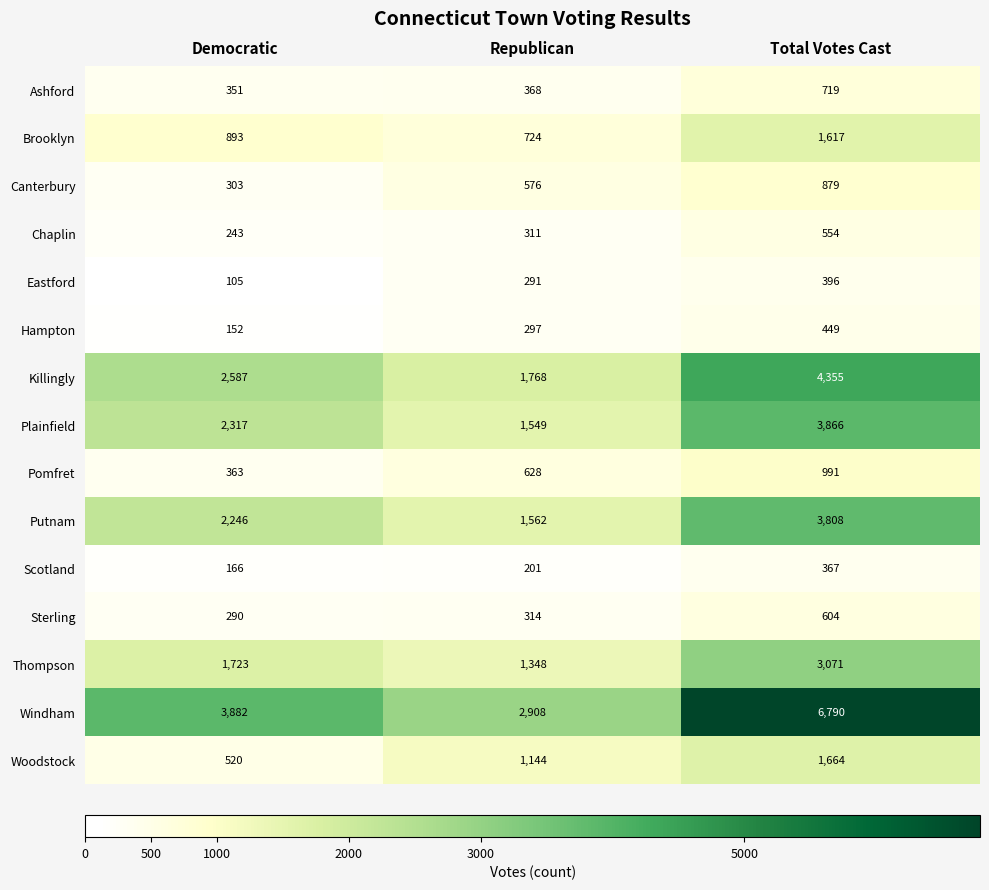

Is it true that Thompson equals 1348 at Republican?

True